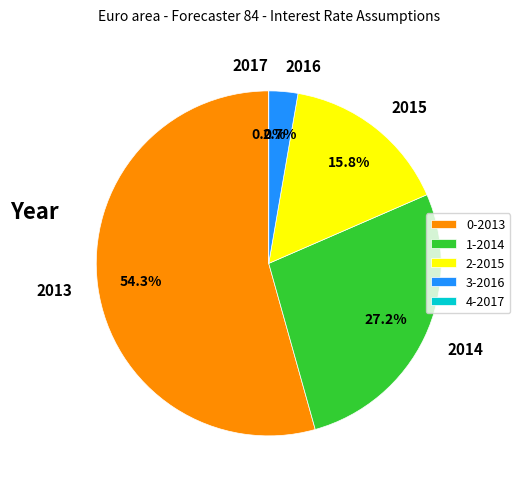

How many slices are in this pie chart?

5